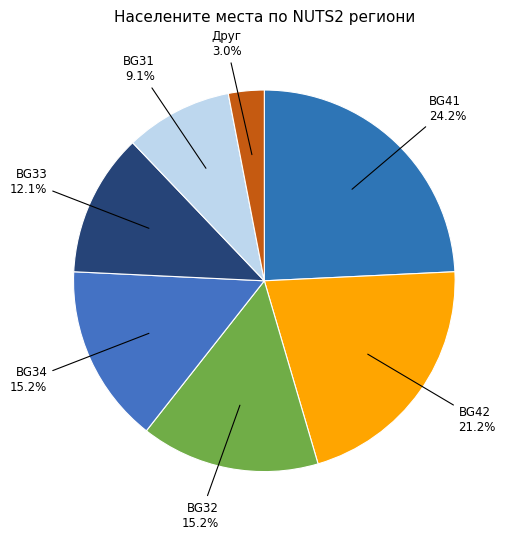

How many segments does this pie chart have?

7